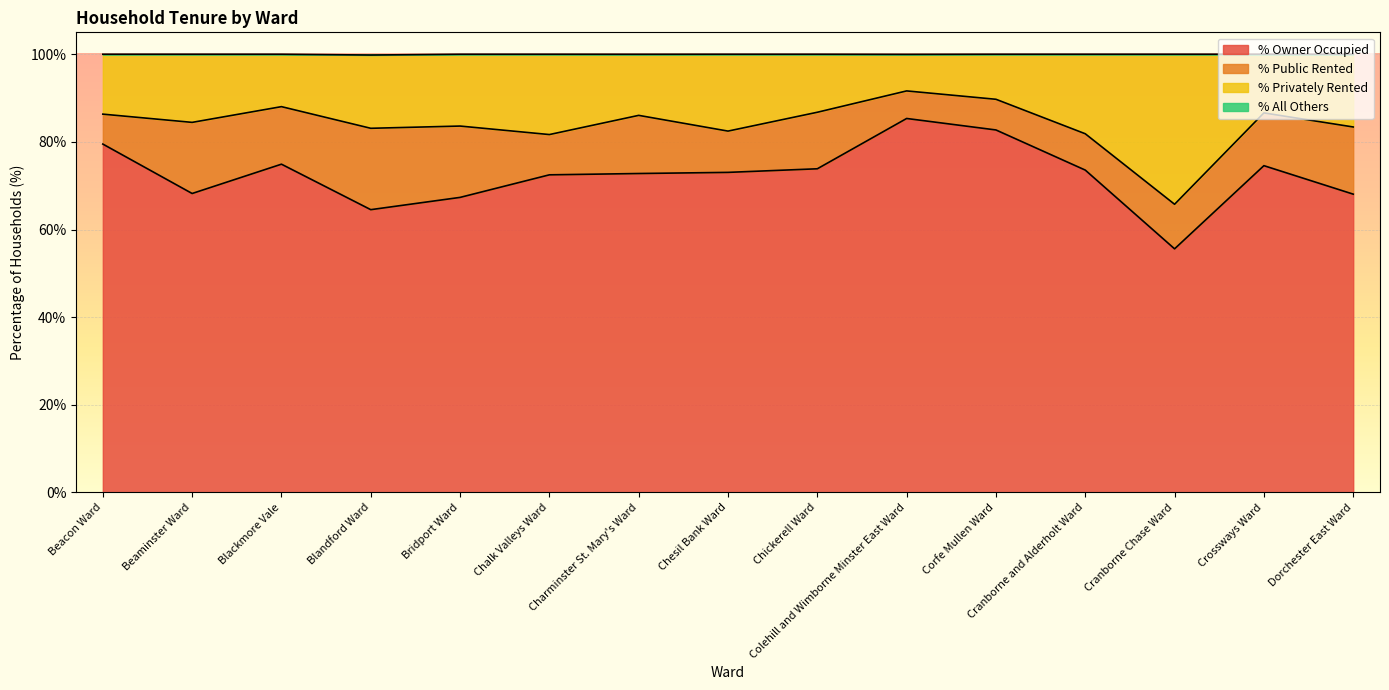

What is the greatest value displayed?

100.0